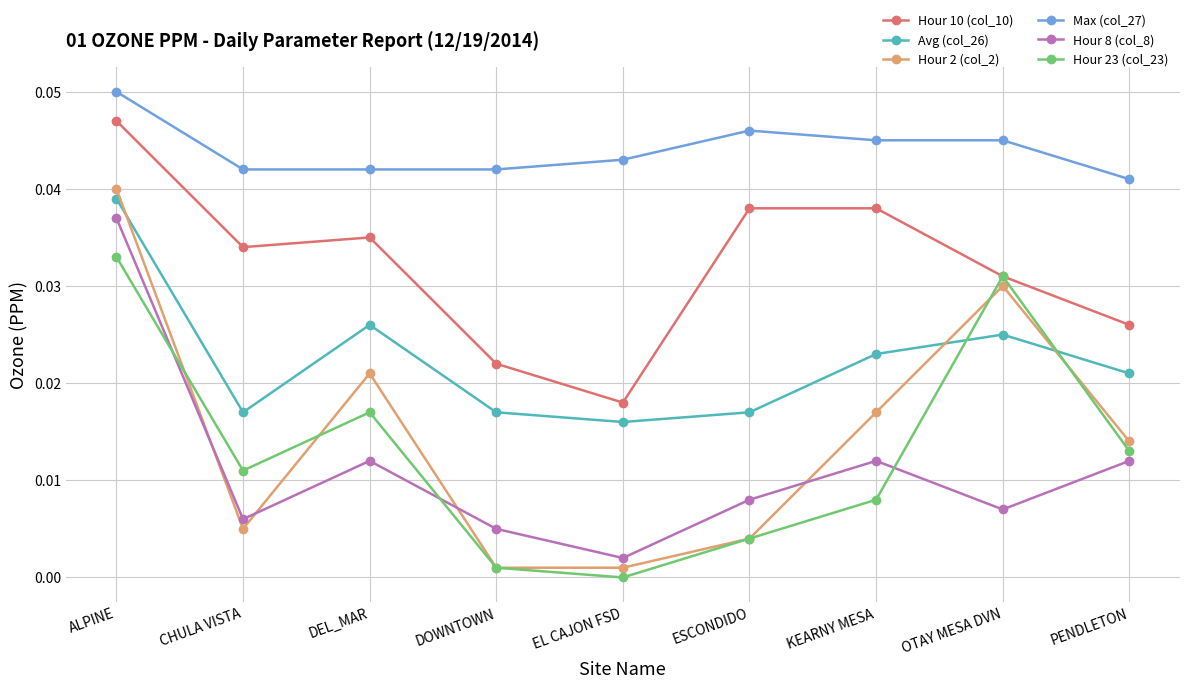

Is it true that Avg (col_26) equals 0.0 at EL CAJON FSD?

True